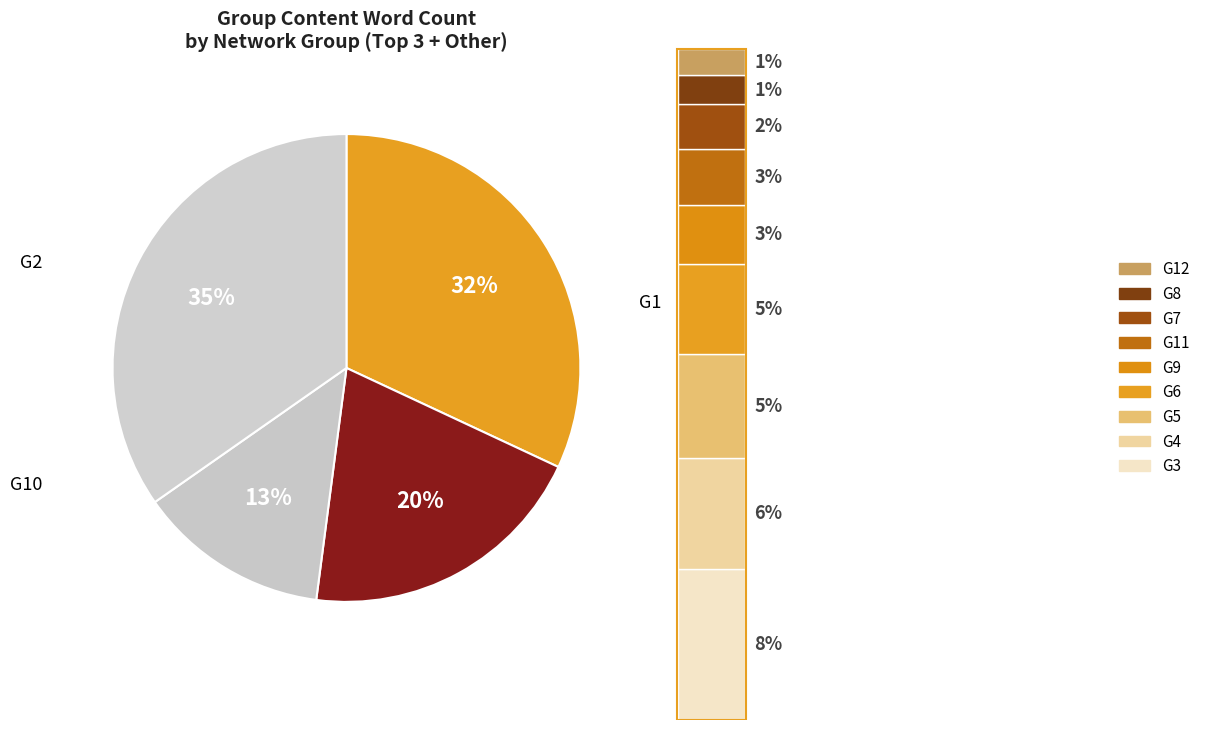

Approximately how many times larger is the value at G10 compared to G3?

1.7